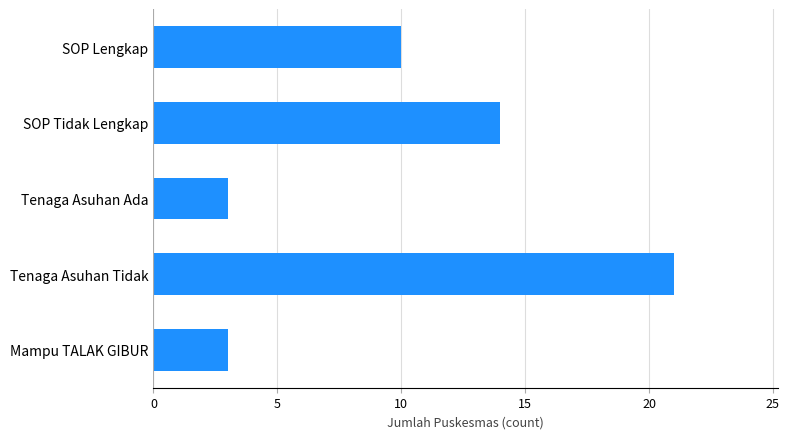

What is the approximate value at Tenaga Asuhan Ada?

3